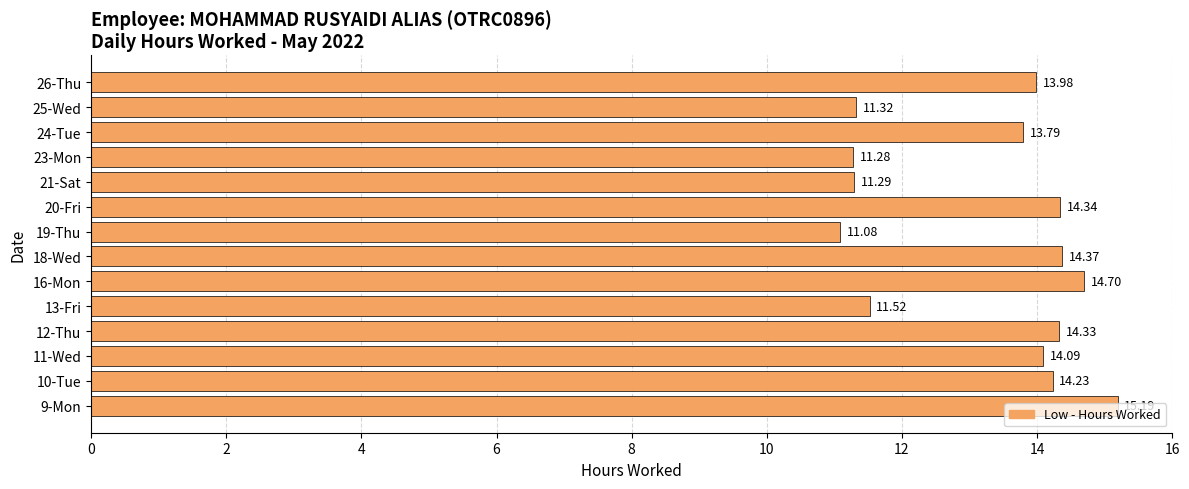

What is the difference between the maximum and minimum values?

4.1